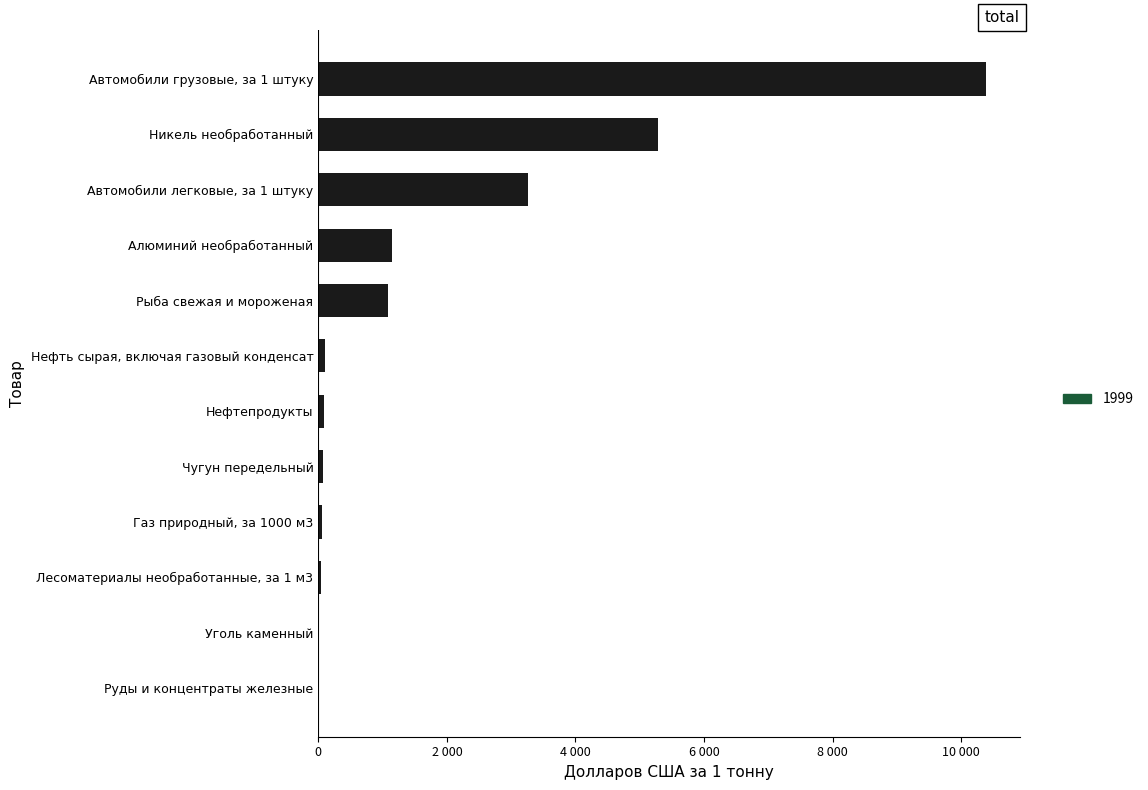

Are the bars horizontal?

Yes